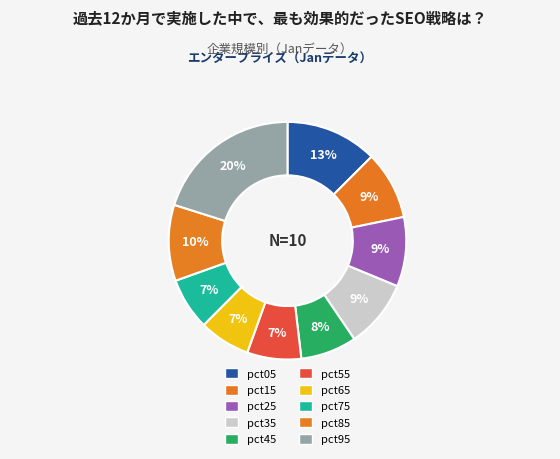

Rank the categories by value from highest to lowest.

pct95, pct05, pct85, pct25, pct15, pct35, pct45, pct55, pct75, pct65